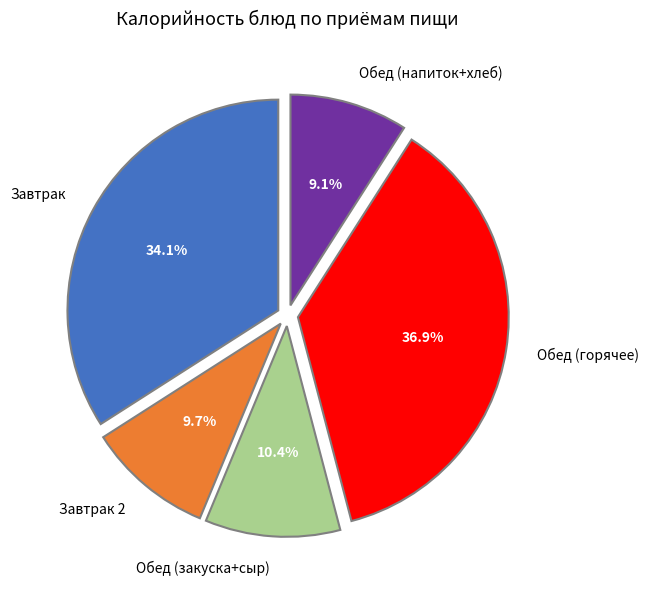

Does Обед (горячее) account for over 50% of the chart?

No